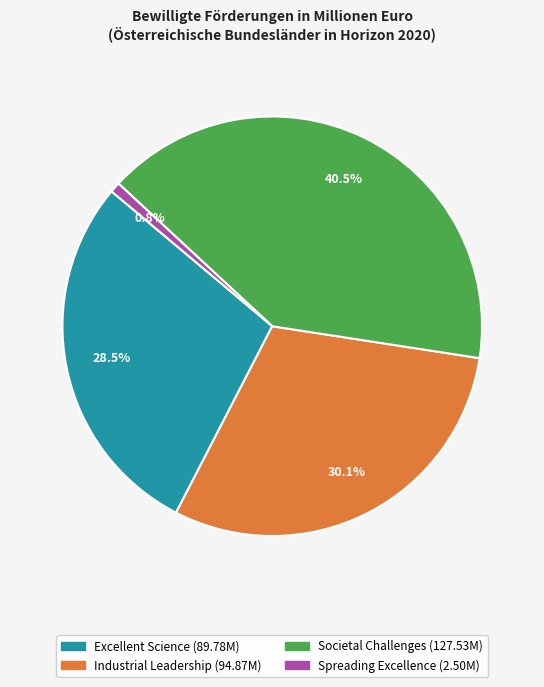

Which slice is the smallest?

Spreading Excellence